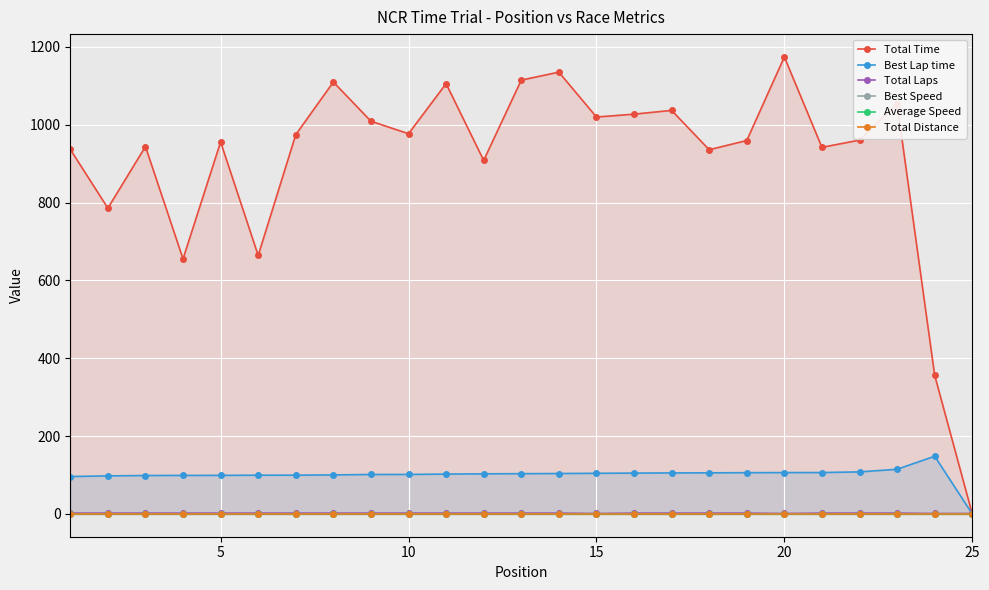

How many distinct data groups are displayed?

6